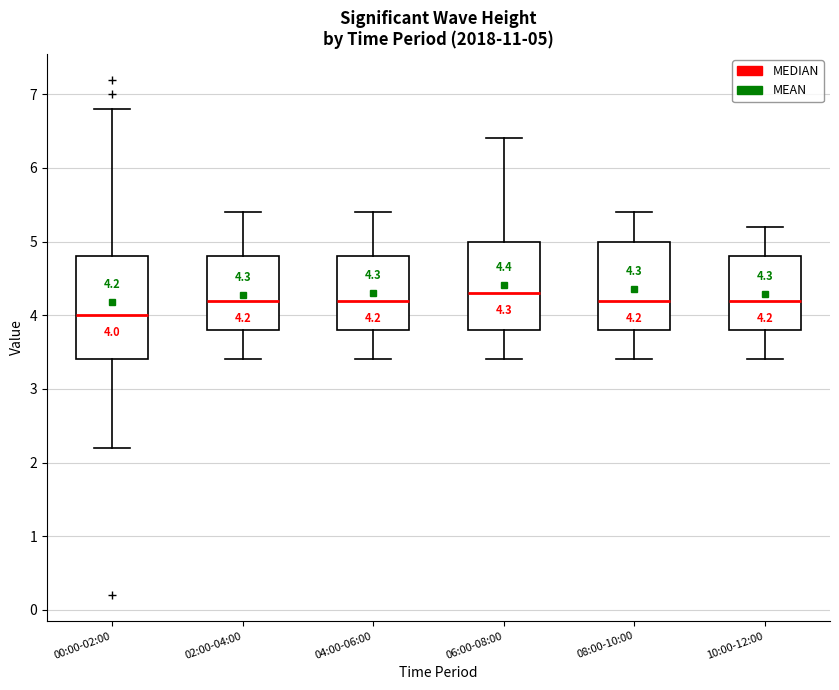

Which box's median line is the highest?

06:00-08:00